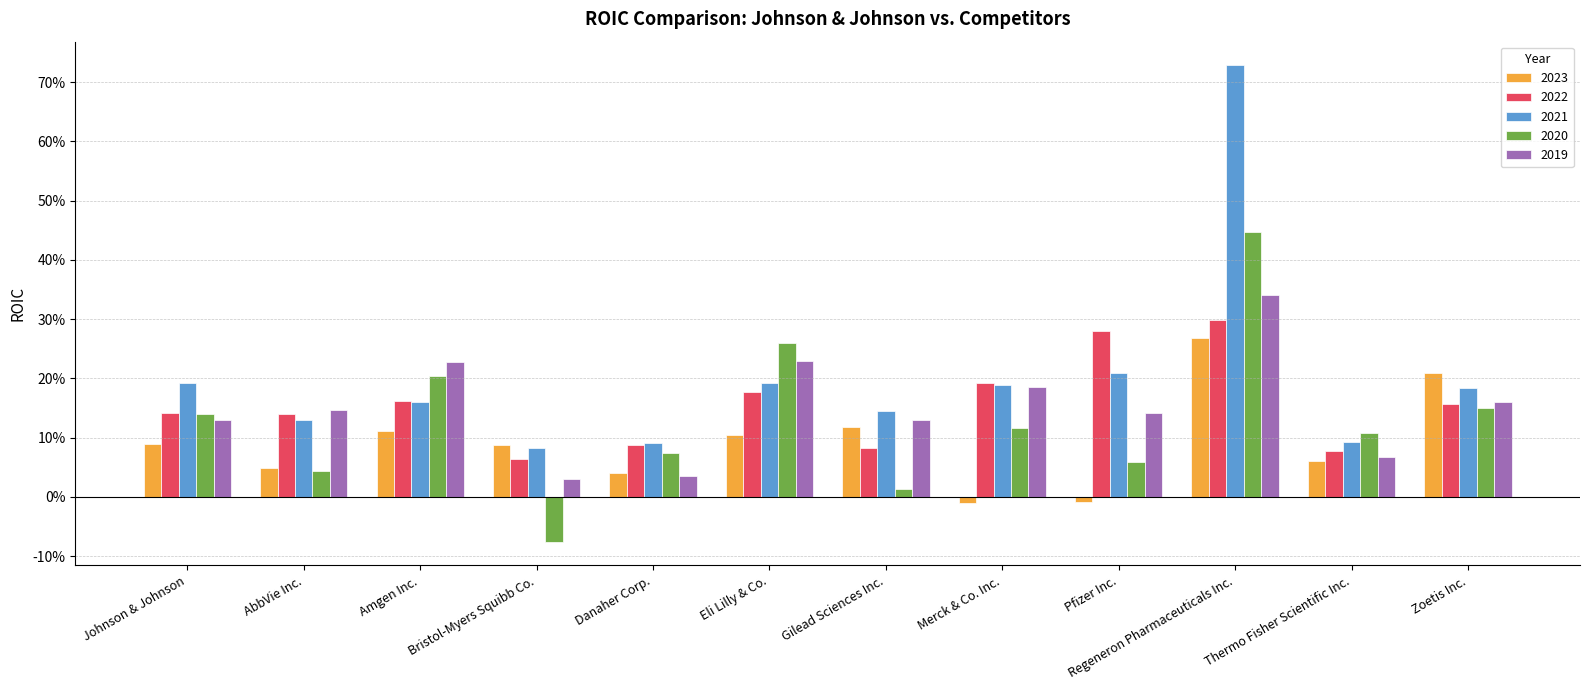

At which label does 2021 reach its peak?

Regeneron Pharmaceuticals Inc.